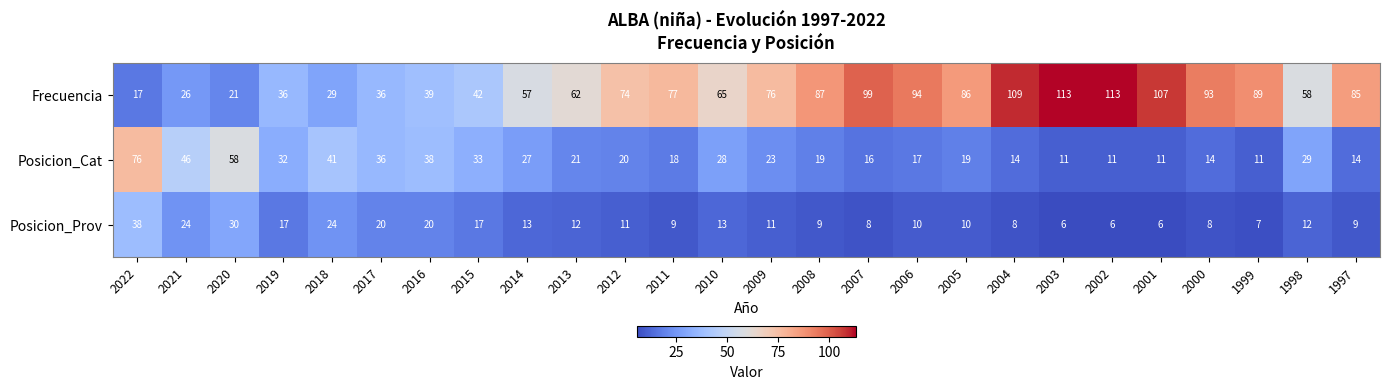

Which series has the largest total across all categories?

Frecuencia